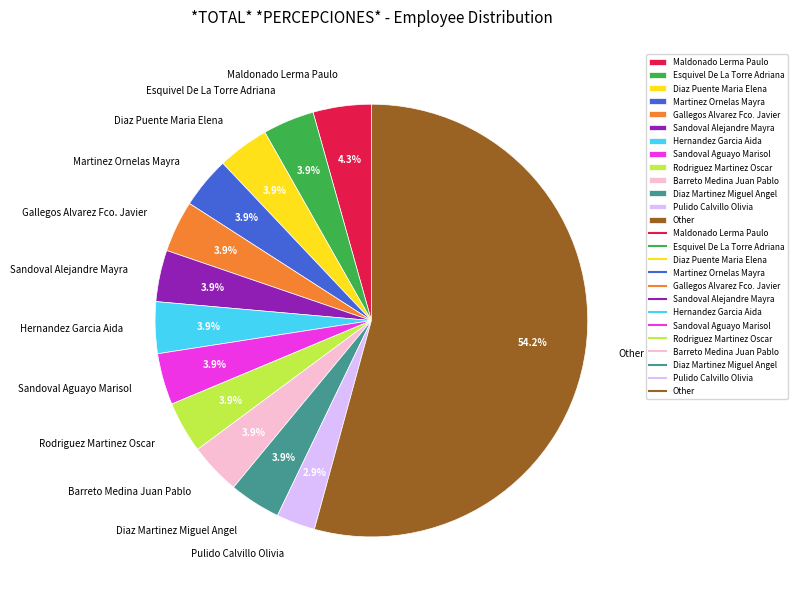

Which has a higher value, Pulido Calvillo Olivia or Sandoval Aguayo Marisol?

Sandoval Aguayo Marisol